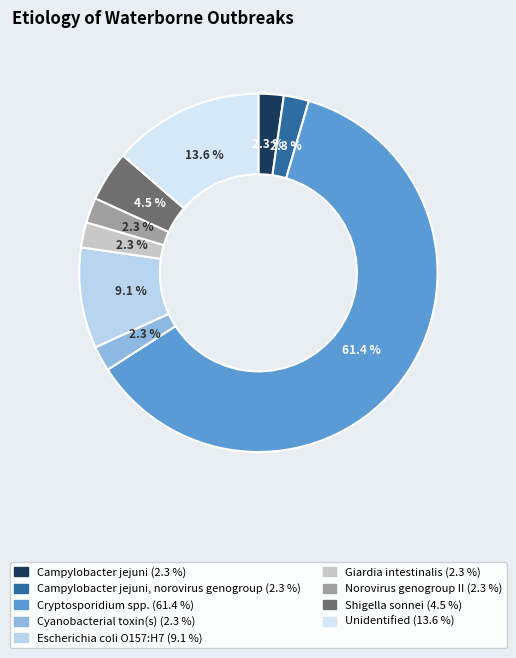

How many segments does this pie chart have?

9